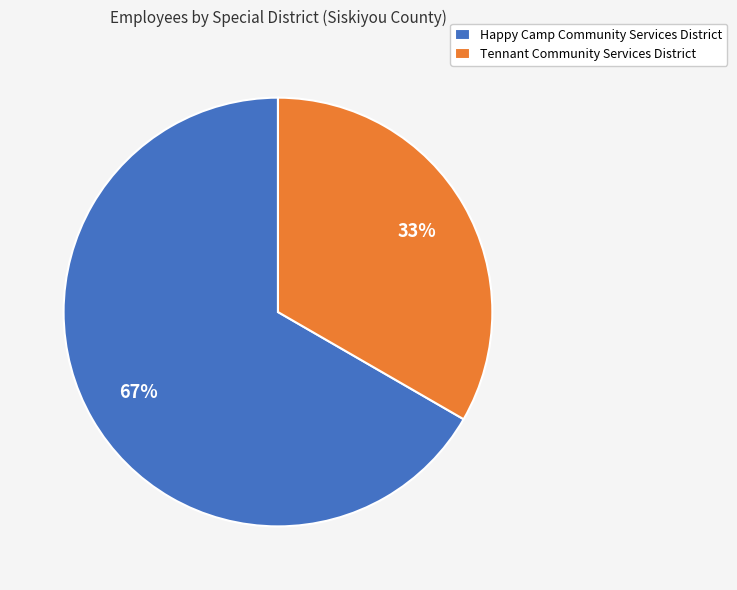

Which slice is the largest?

Happy Camp Community Services District